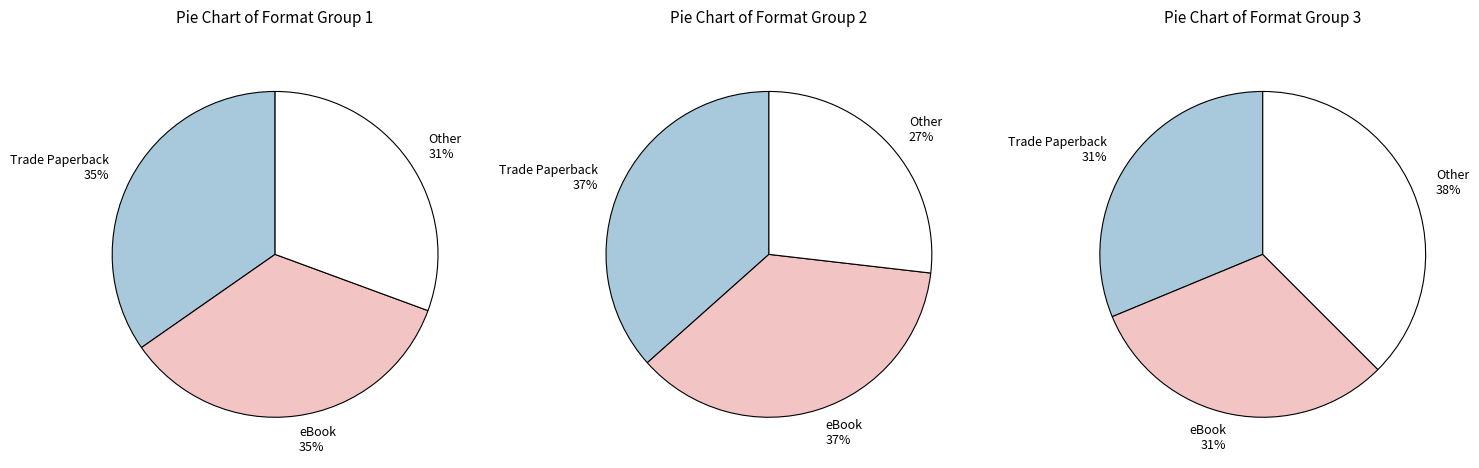

Which series changed the most between Trade Paperback and eBook?

Trade Paperback